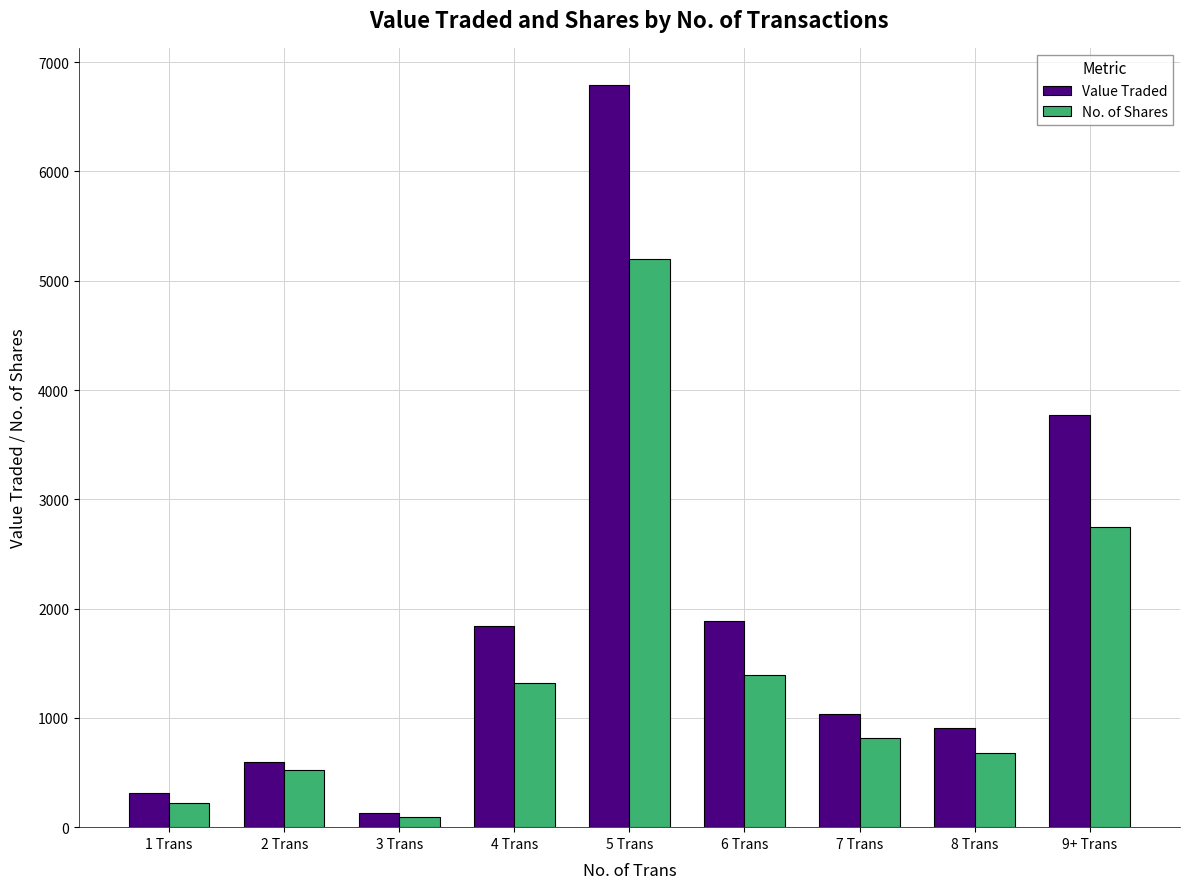

Where does the No. of Shares series first go above 819?

4 Trans